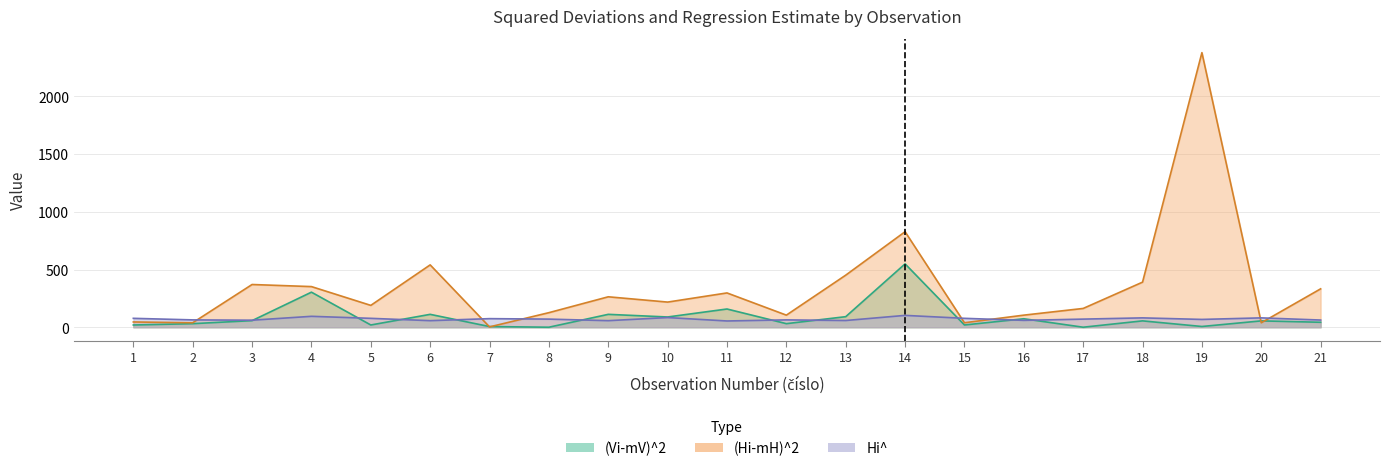

Read the Hi^ value at 21.

62.4